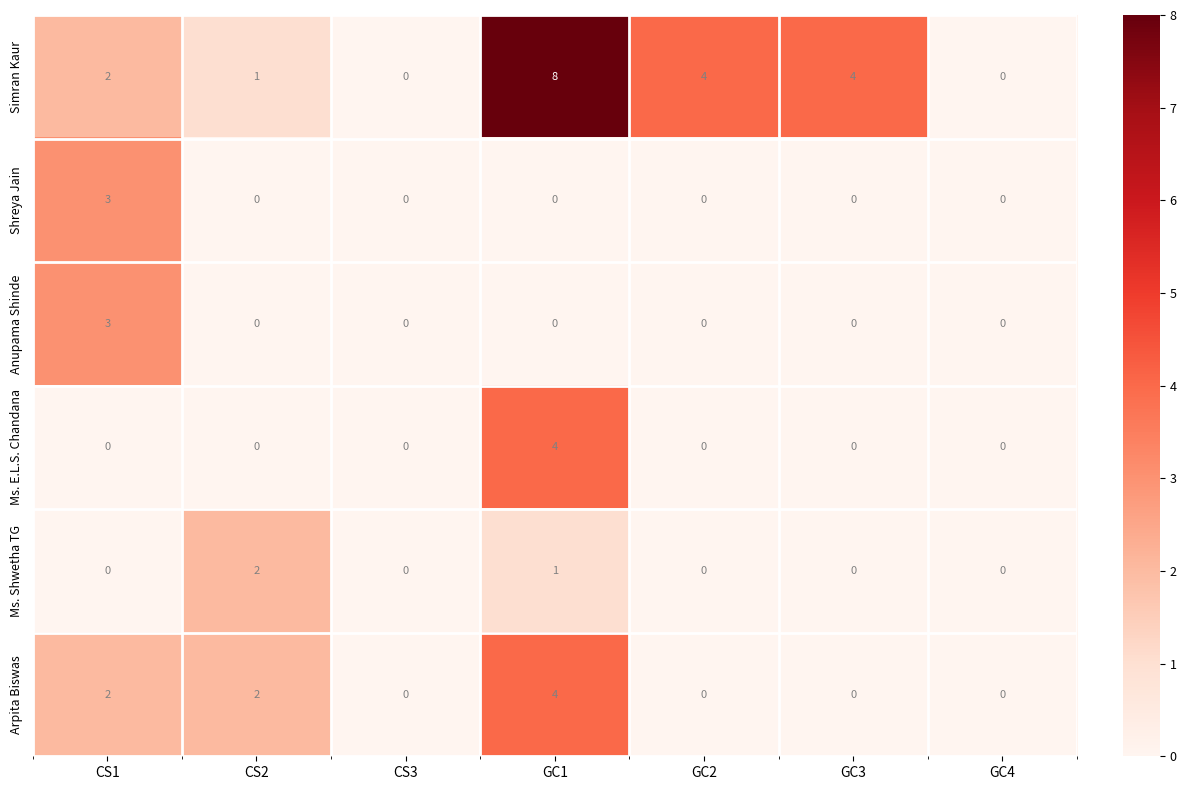

Count the number of data series in this chart.

6